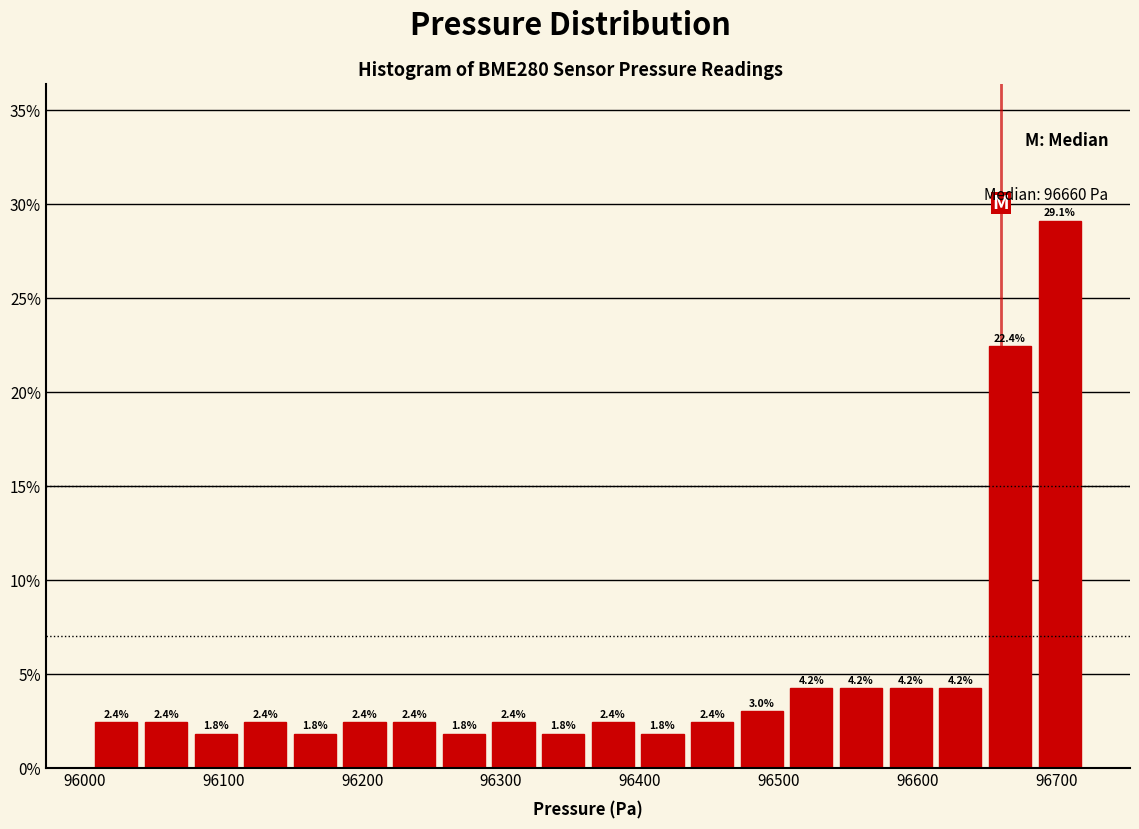

Read against the x-axis, roughly where is the centre of the tallest bar?

96700